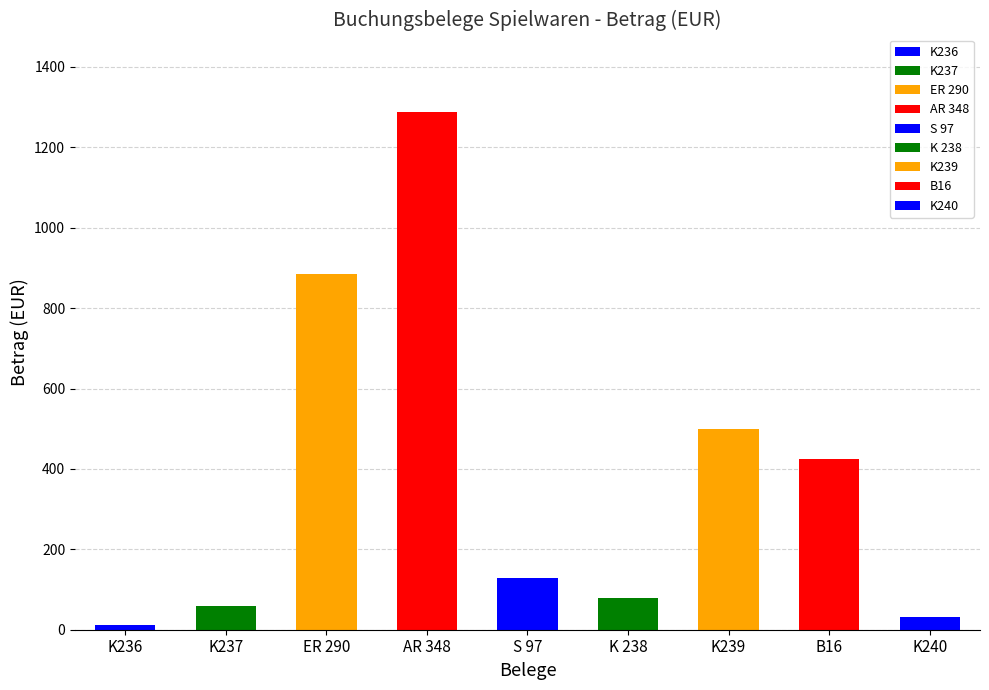

Which category has the lowest value across all series?

K236